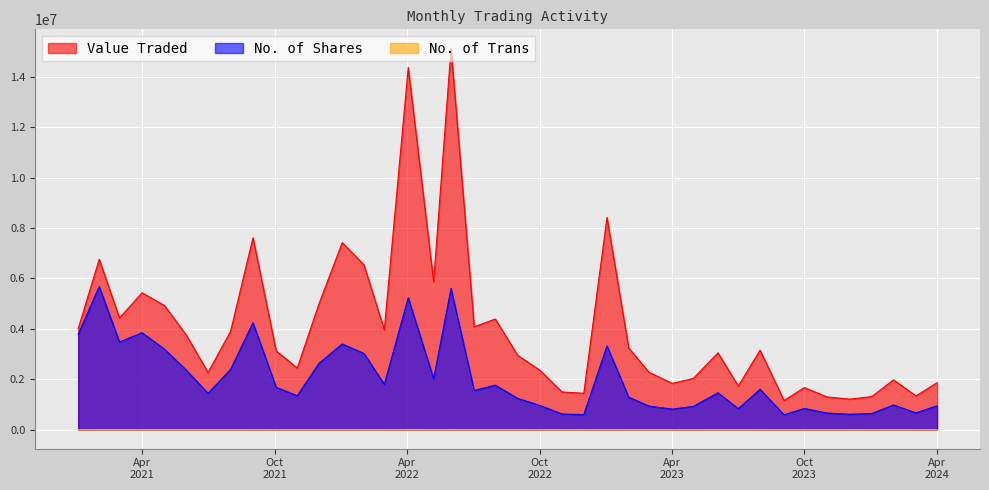

How many data points in No. of Trans are less than 959?

20